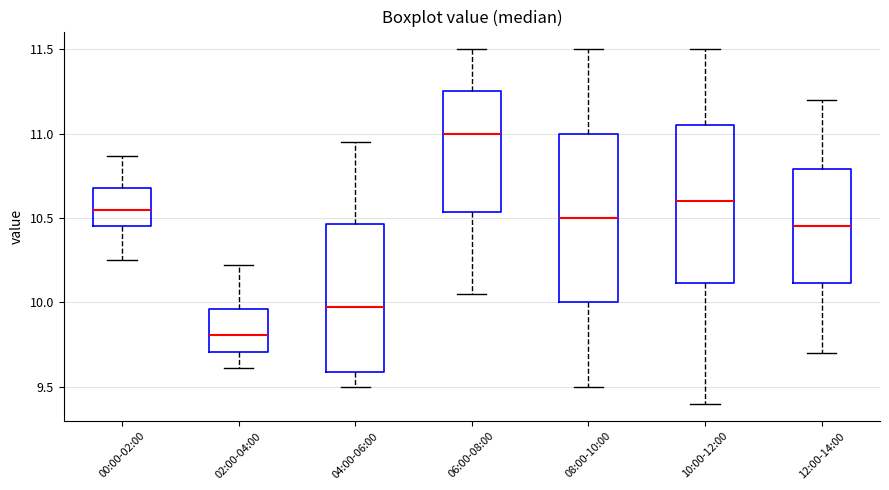

Where is the lower edge of the box for 00:00-02:00 on the y-axis? The values are not printed on the chart, so give them approximately, as read against the axis.

10.45